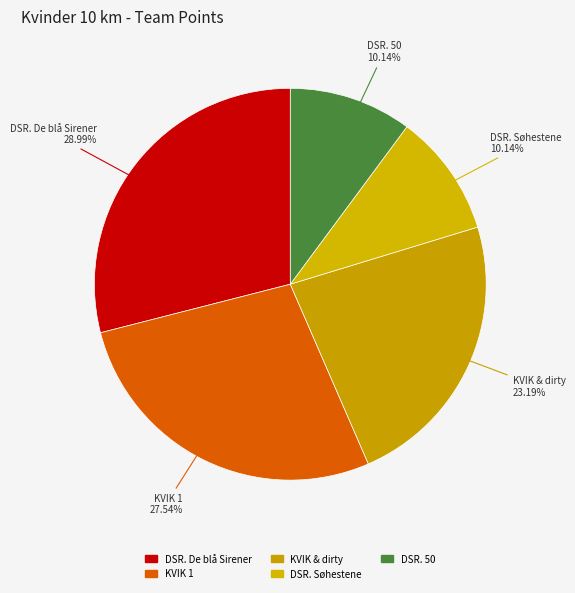

Count the number of slices in the pie.

5